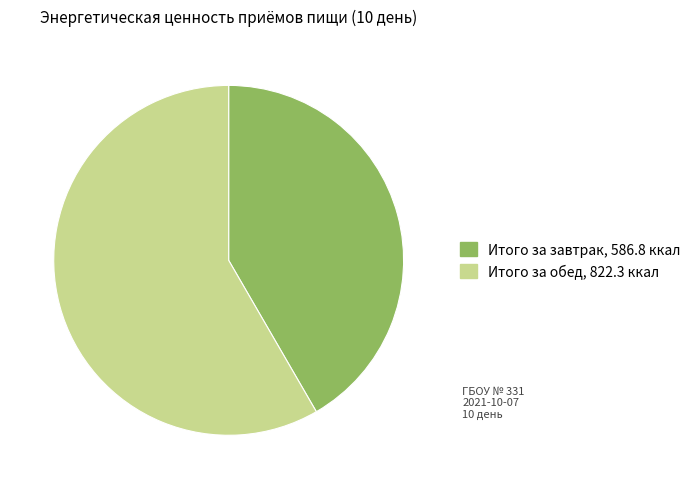

Which slice is the largest?

Итого за обед